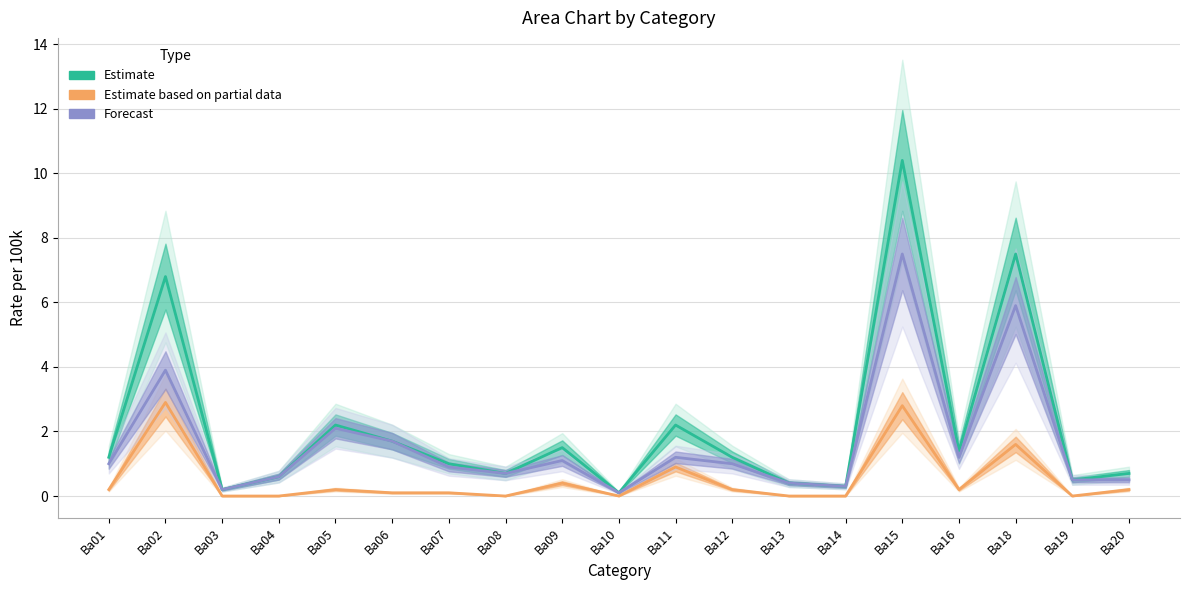

Is this an area chart (filled region under the line)?

No